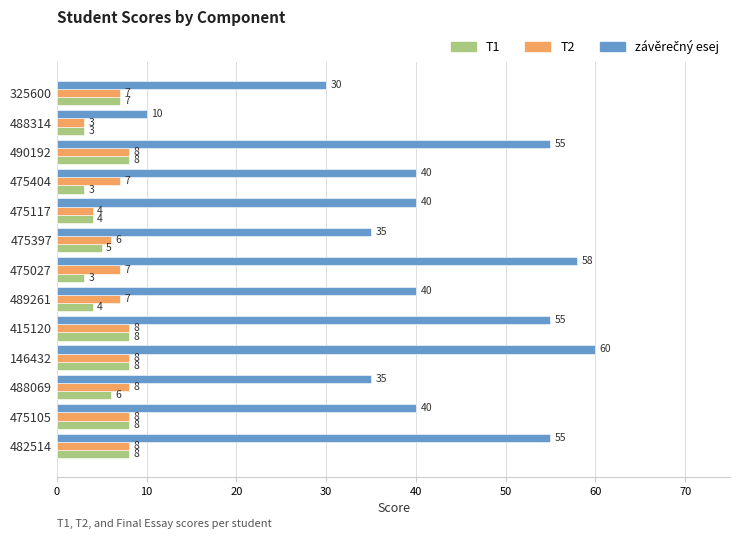

What is the average value of the T1 series?

6